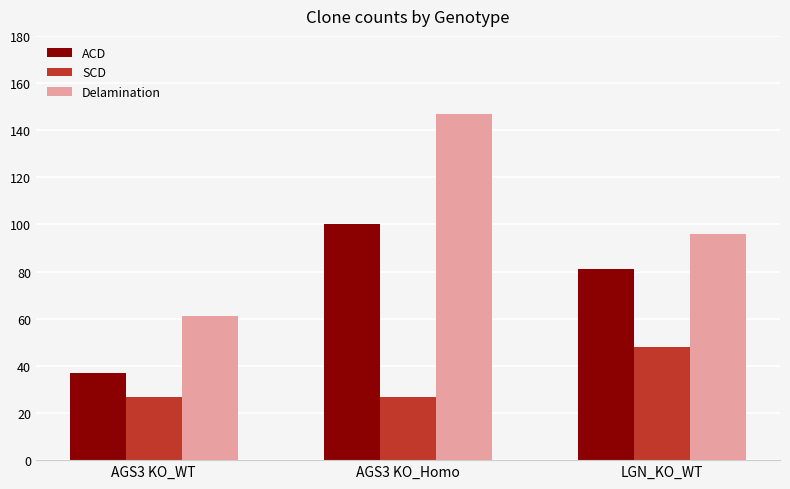

Between AGS3 KO_WT and AGS3 KO_Homo, which series saw the biggest shift?

Delamination